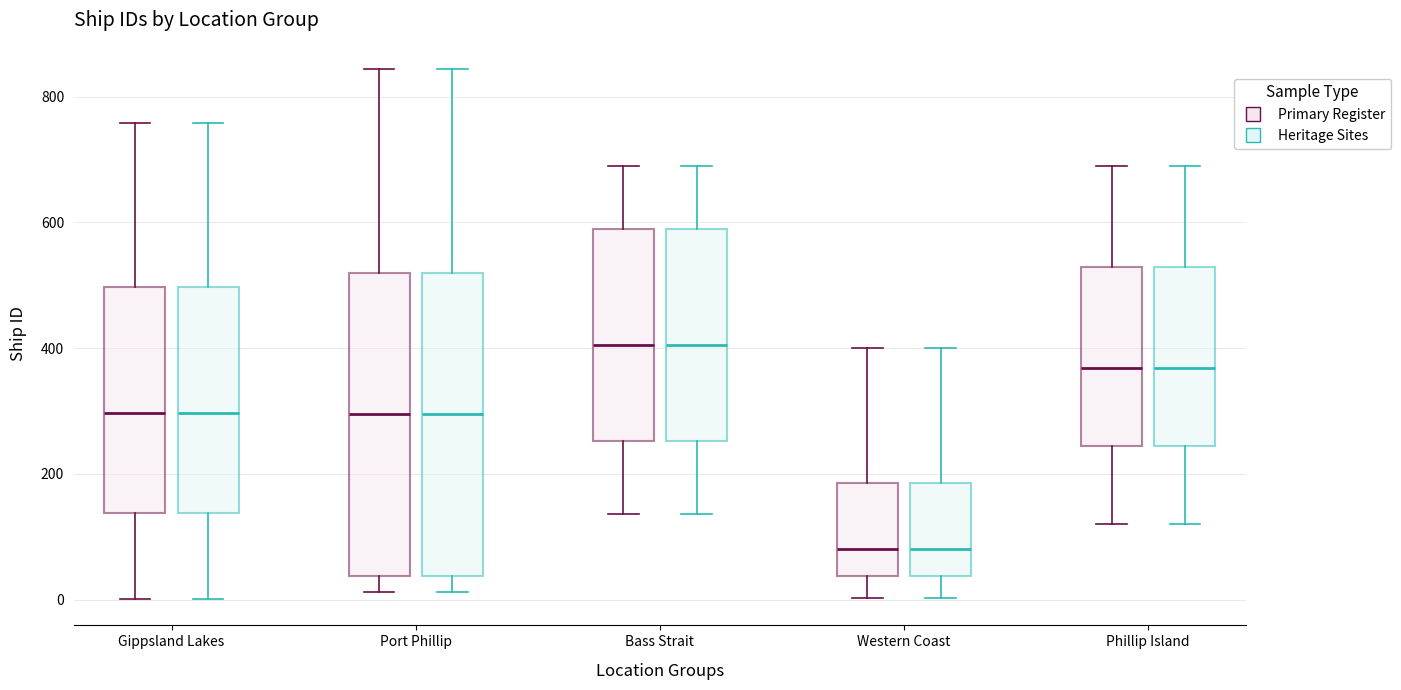

Reading left to right, read every box against the y-axis: the position of its median line, the range the box covers, and the ends of its whiskers. The values are not printed on the chart, so give them approximately, as read against the axis.

Gippsland Lakes (Primary Register): median 300, box 140 to 500, whiskers 0 to 760
Gippsland Lakes (Heritage Sites): median 300, box 140 to 500, whiskers 0 to 760
Port Phillip (Primary Register): median 300, box 40 to 520, whiskers 20 to 840
Port Phillip (Heritage Sites): median 300, box 40 to 520, whiskers 20 to 840
Bass Strait (Primary Register): median 400, box 260 to 580, whiskers 140 to 700
Bass Strait (Heritage Sites): median 400, box 260 to 580, whiskers 140 to 700
Western Coast (Primary Register): median 80, box 40 to 180, whiskers 0 to 400
Western Coast (Heritage Sites): median 80, box 40 to 180, whiskers 0 to 400
Phillip Island (Primary Register): median 360, box 240 to 520, whiskers 120 to 700
Phillip Island (Heritage Sites): median 360, box 240 to 520, whiskers 120 to 700